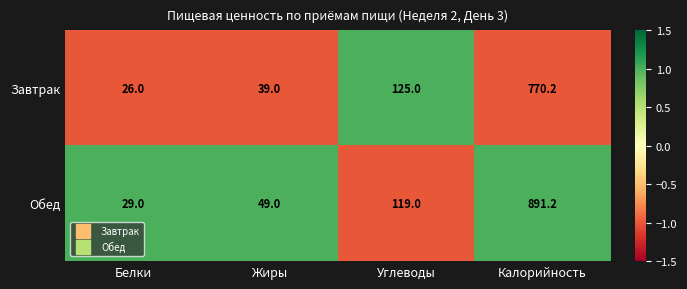

How many values in the Обед series are below 119?

2